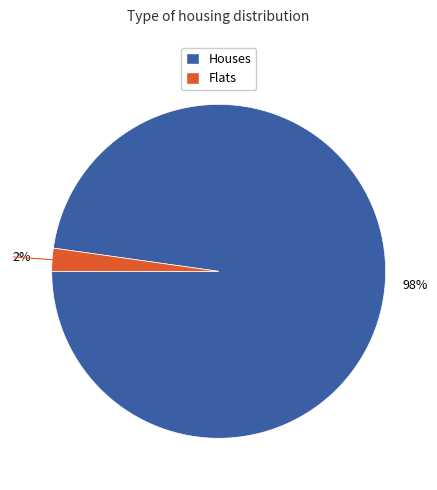

To the nearest percent, what is the average slice percentage?

50%